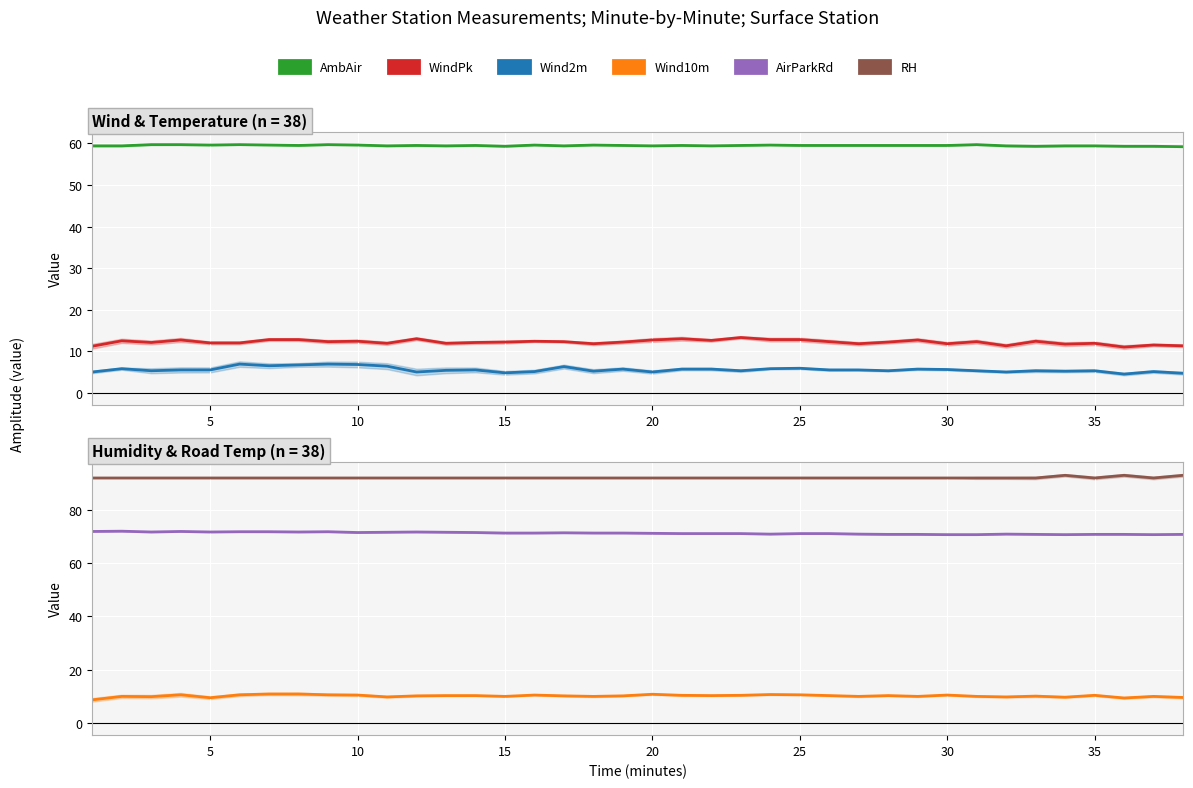

True or false: RH and AmbAir intersect in this chart.

False